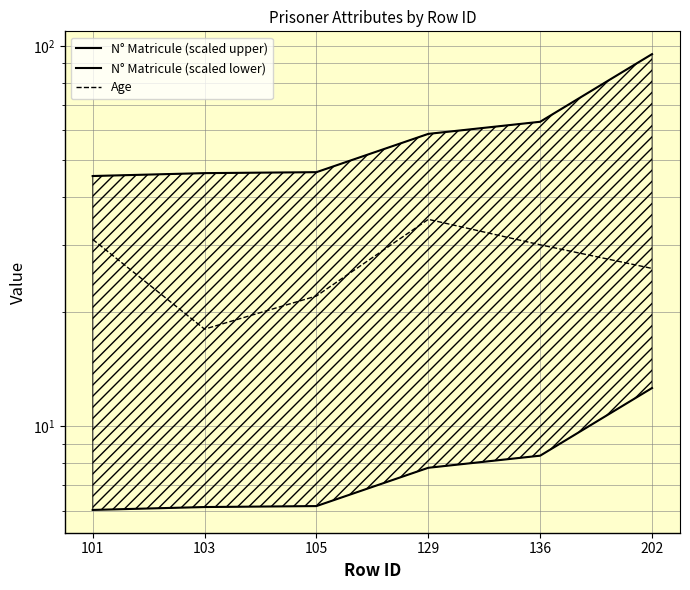

Reading left to right, what are all the values shown in this chart?

N° Matricule (scaled upper): 101=45.5	103=46.3	105=46.6	129=58.7	136=63.2	202=95.2
N° Matricule (scaled lower): 101=6.0	103=6.1	105=6.2	129=7.8	136=8.4	202=12.6
Age: 101=31.0	103=18.0	105=22.0	129=35.0	136=30.0	202=26.0